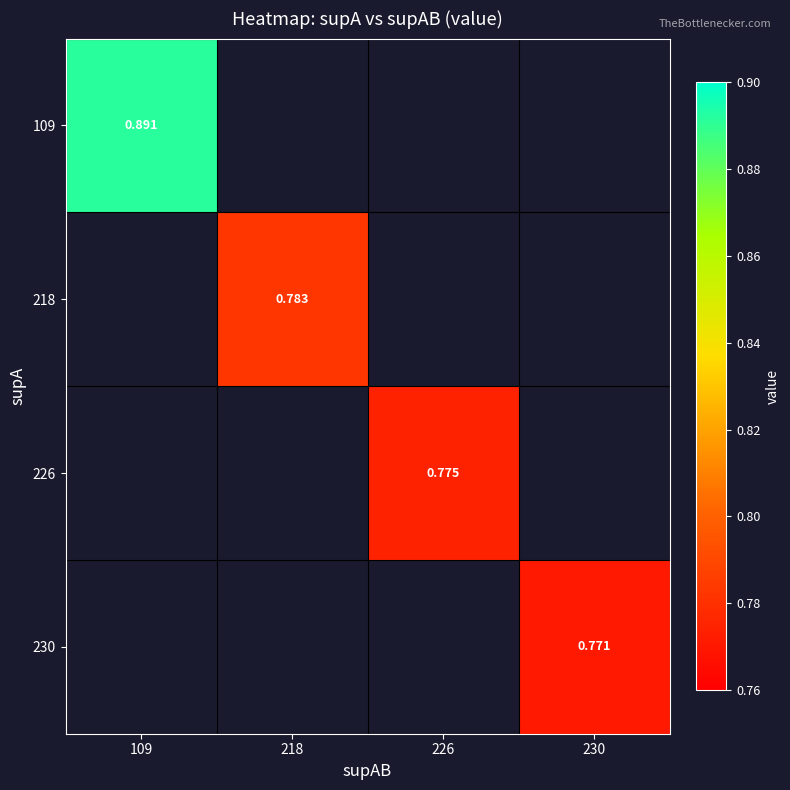

At how many categories does at least one series exceed 0?

4